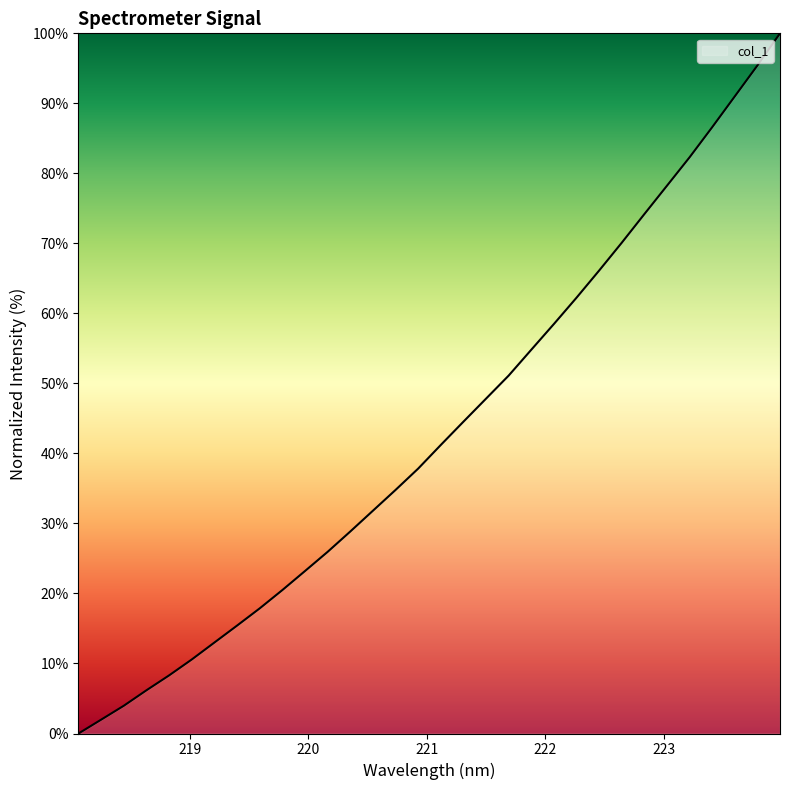

What is the difference between the maximum and minimum values?

100.0